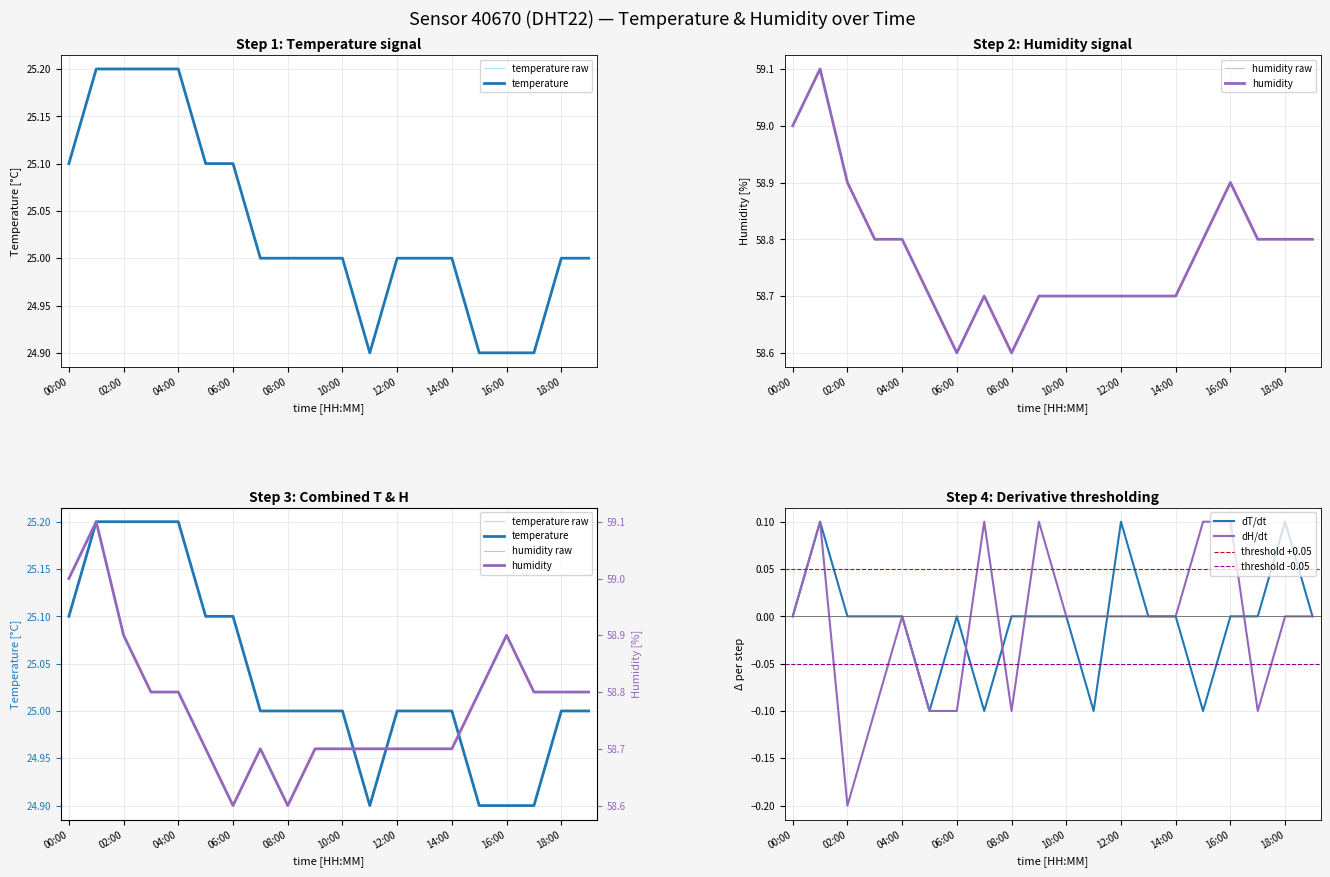

What is the average value of the temperature series?

25.0